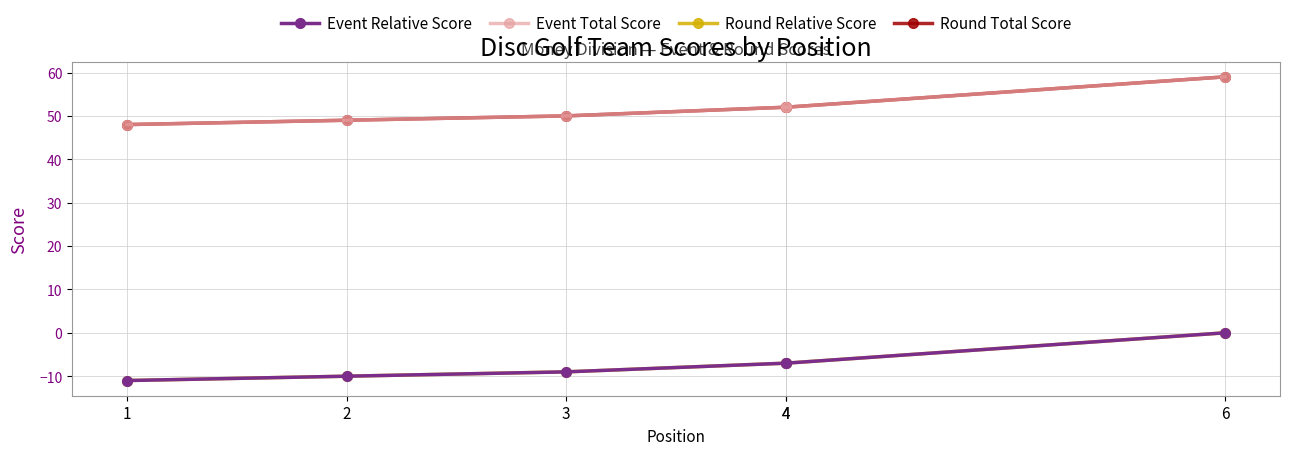

The value of Event Total Score at 1 is 48. True or false?

True